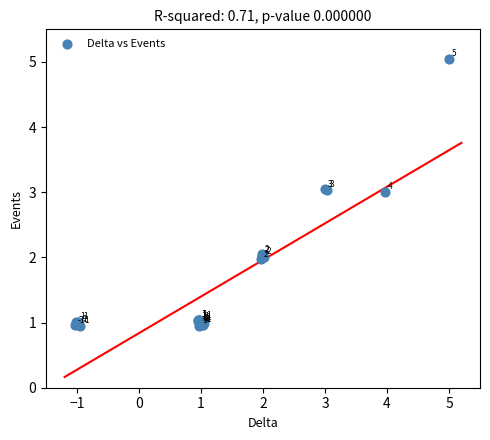

What Y value in the scatter plot is closest to 2?

2.0